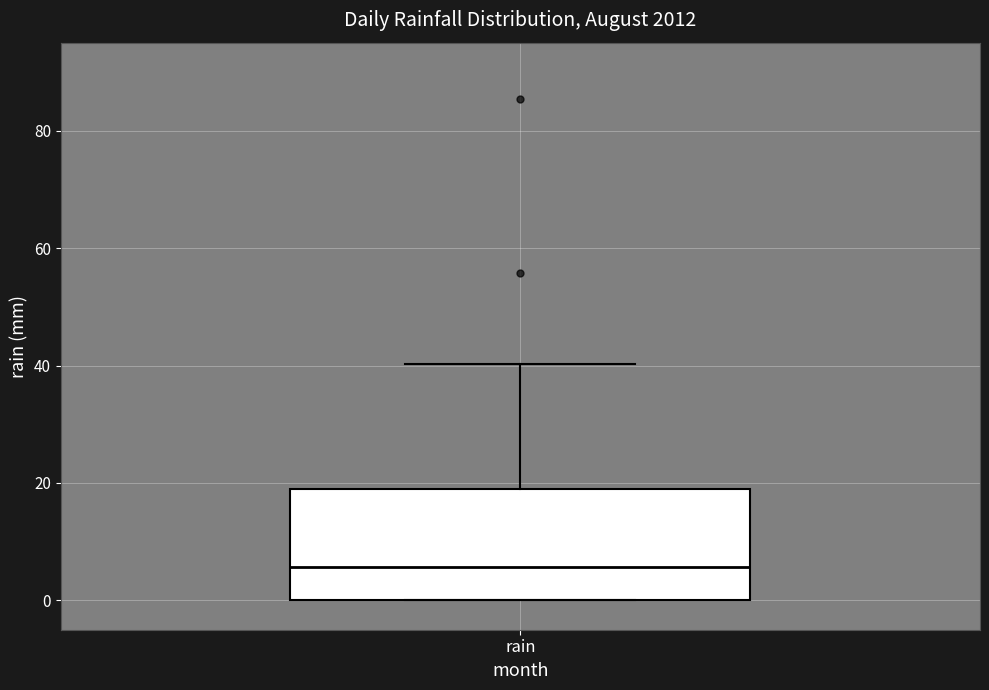

Transcribe this box plot: give where the median line is, the range the box spans, and where the two whiskers end, as read against the y-axis. The values are not printed on the chart, so give them approximately, as read against the axis.

median 6, box 0 to 18, whiskers 0 to 40